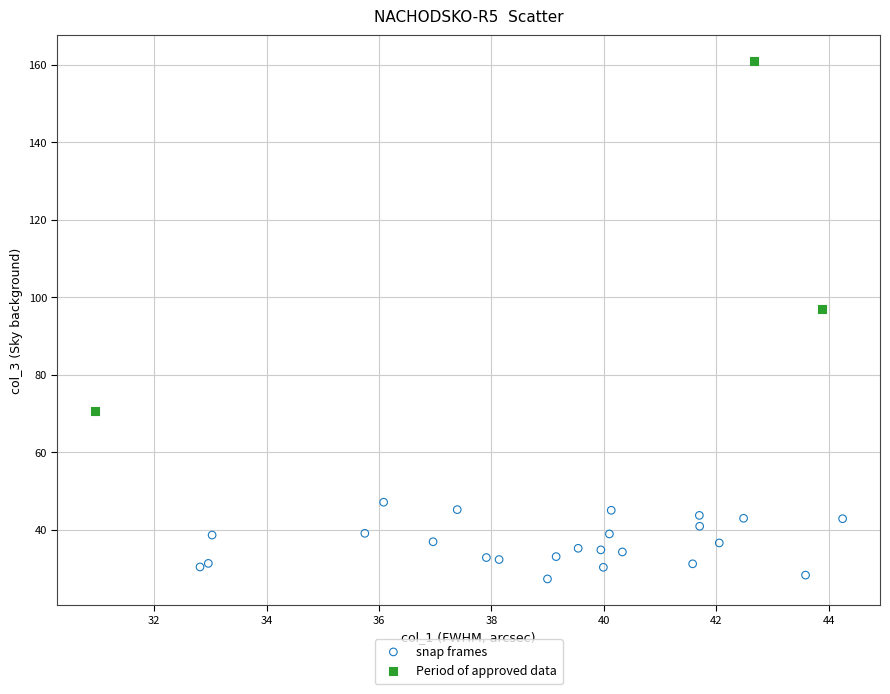

Which series contains the highest Y value?

Period of approved data